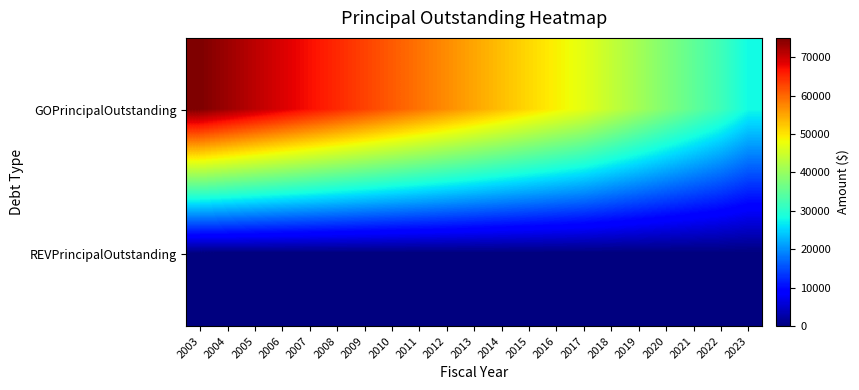

List the series in order of their overall mean, highest first.

GOPrincipalOutstanding, REVPrincipalOutstanding